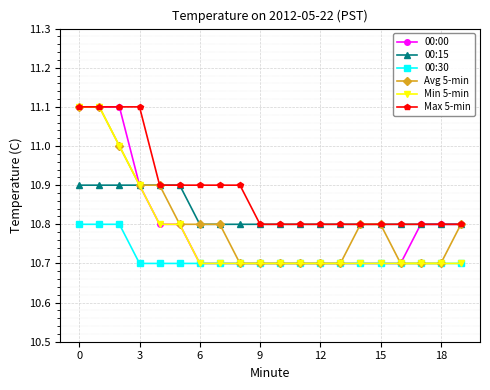

Does the chart have visible grid lines?

Yes